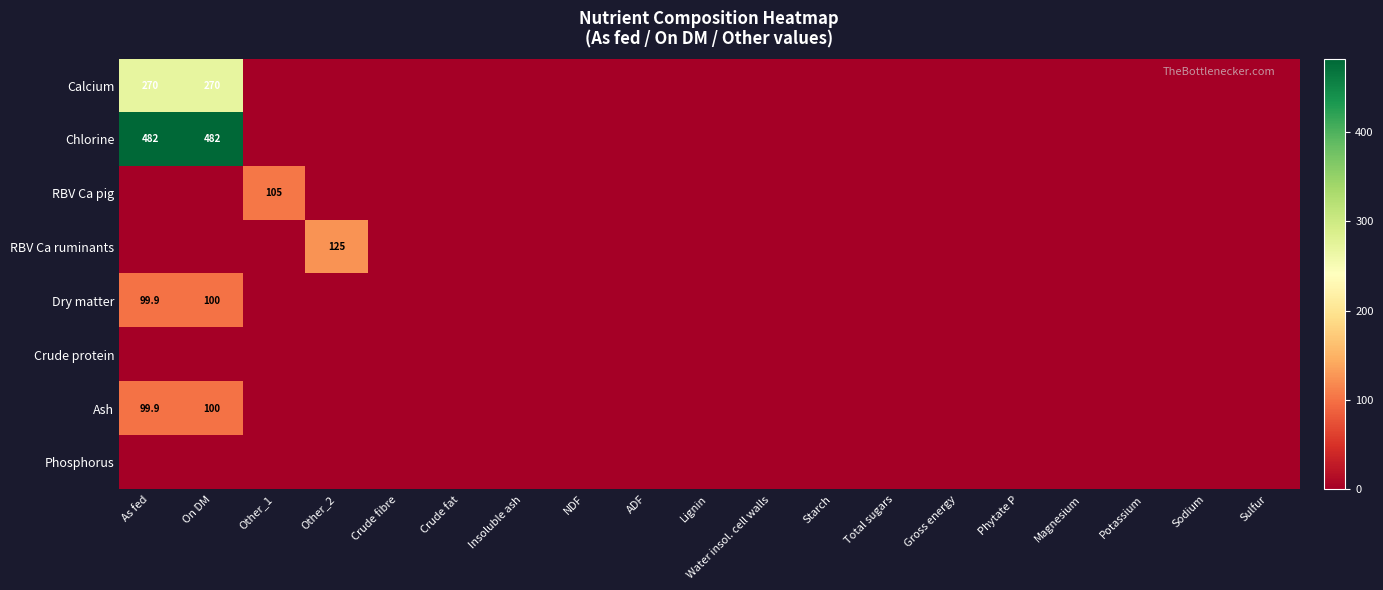

Where is Calcium nearest to the value 135?

As fed